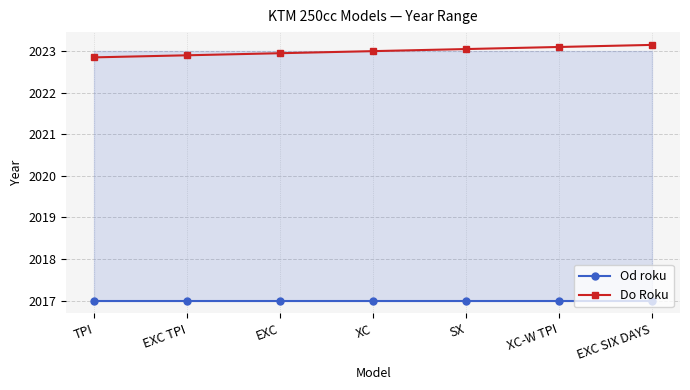

True or false: Od roku and Do Roku cross at least once.

False